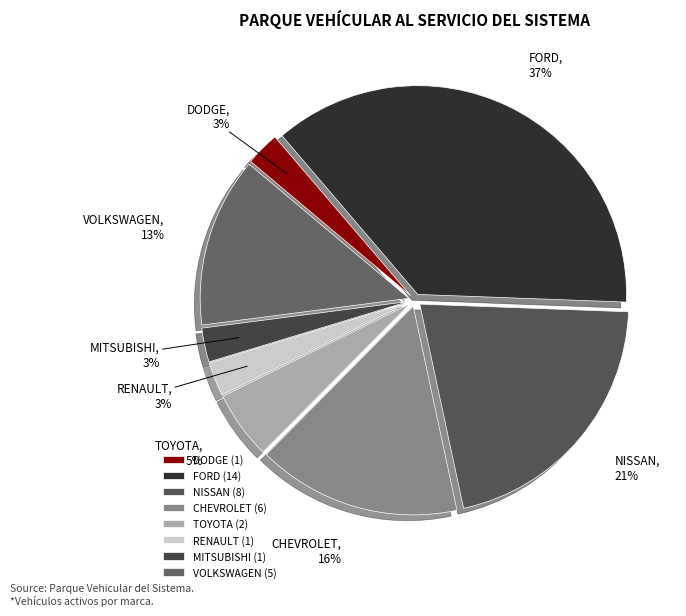

What is the ratio of the value at RENAULT to the value at VOLKSWAGEN?

0.2